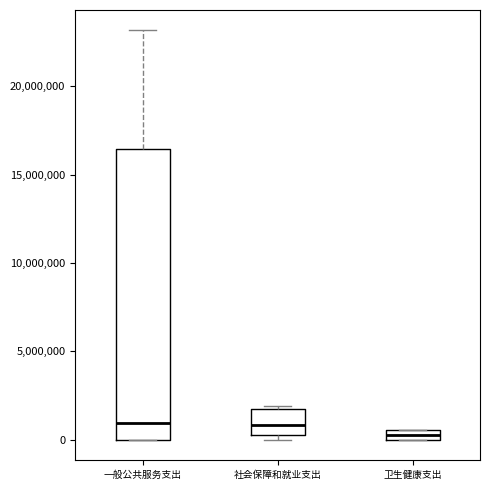

Which box is the tallest, from its lower edge to its upper edge?

一般公共服务支出